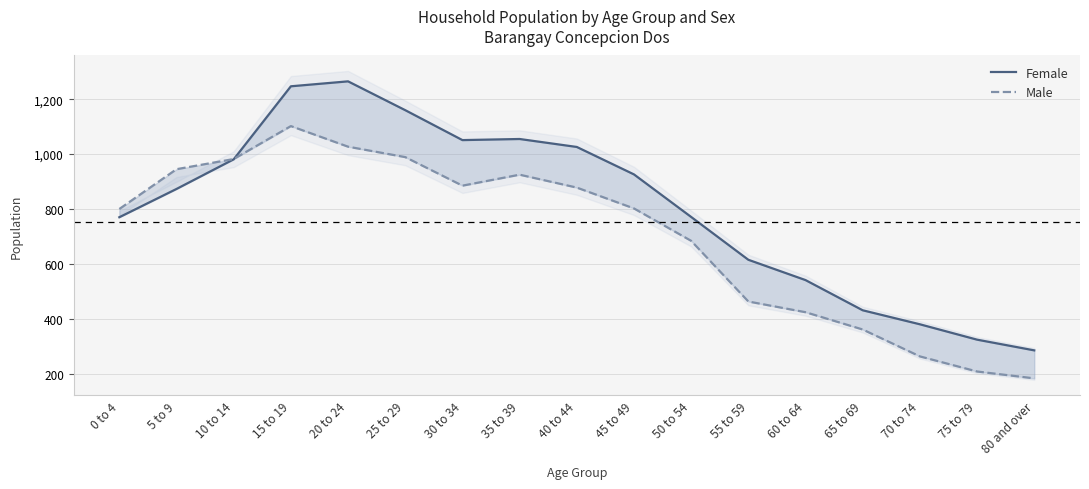

Rank the series by their maximum value, from lowest to highest.

Male, Female